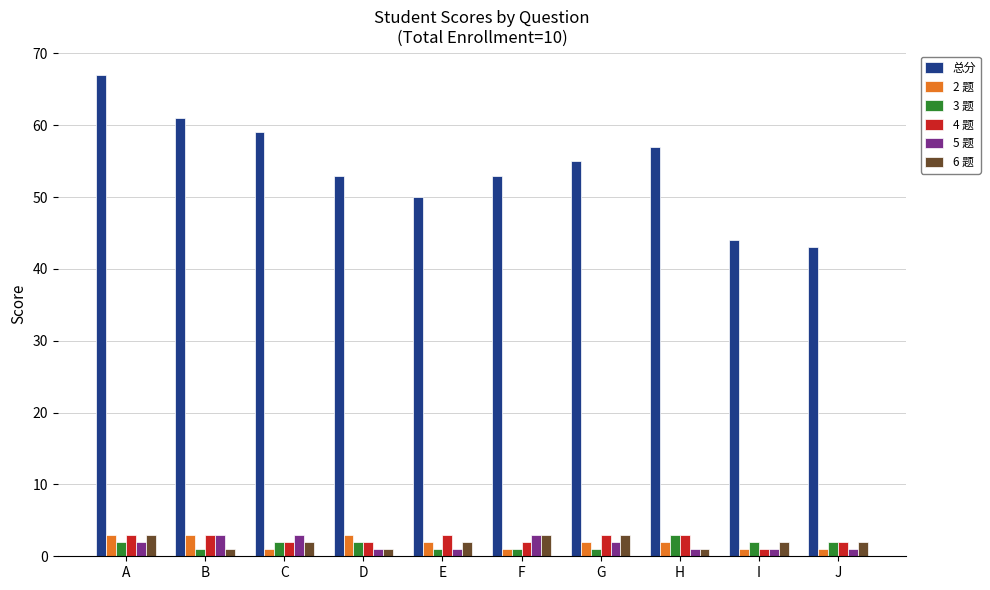

What is the approximate value of 3 题 at C?

2